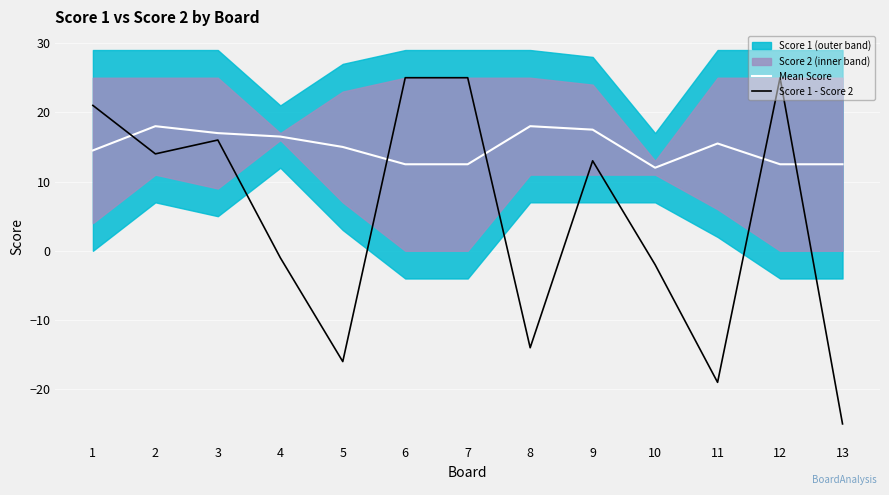

At which label does Score 1 - Score 2 reach its minimum?

13